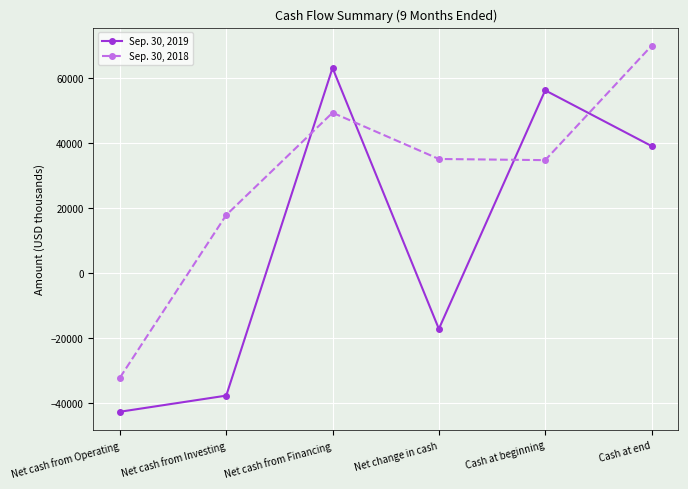

Is the value of Sep. 30, 2018 at Net cash from Financing greater than the value of Sep. 30, 2019 at Net change in cash?

Yes